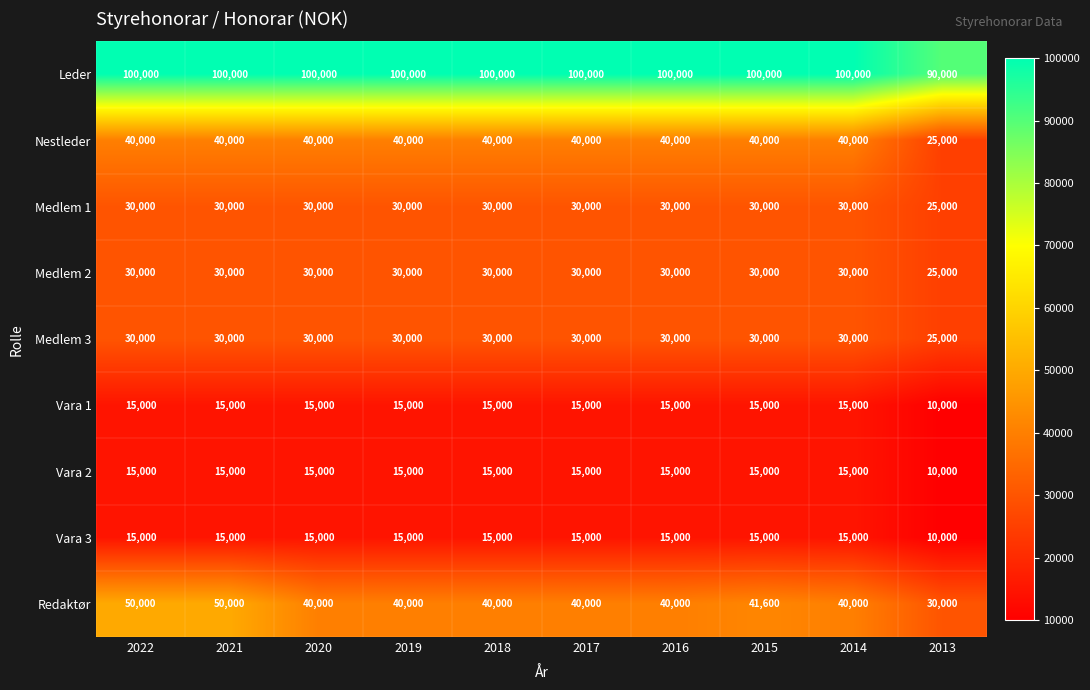

What value does the Leder series have at 2017, to the nearest 100?

100000